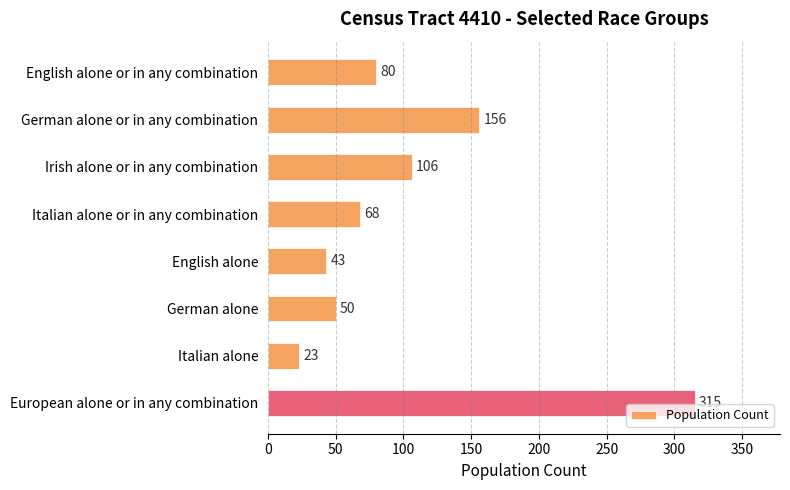

How many bars are there in total?

8